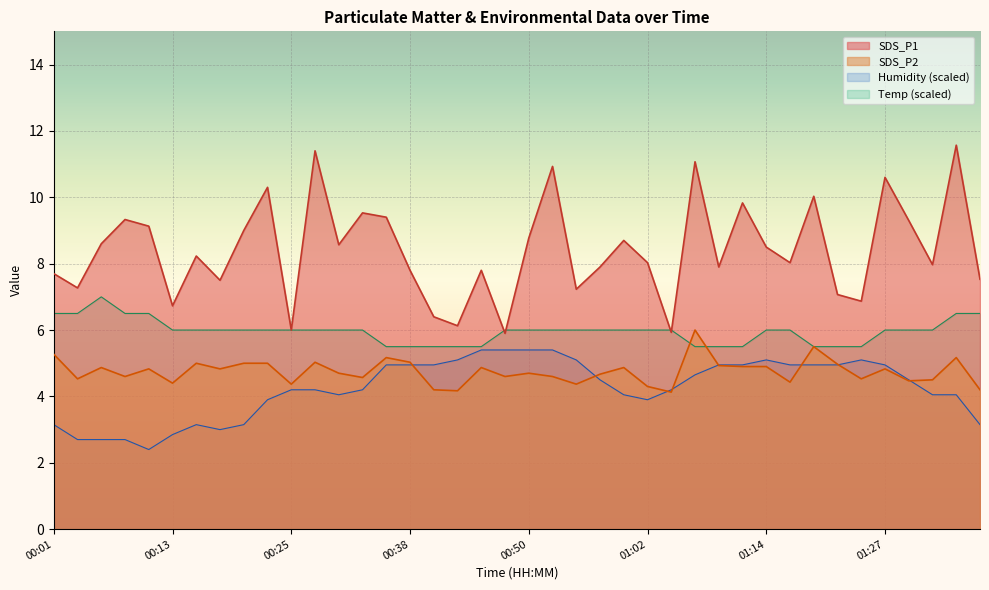

Rank the series at 01:05 from lowest to highest value.

SDS_P2, SDS_P1